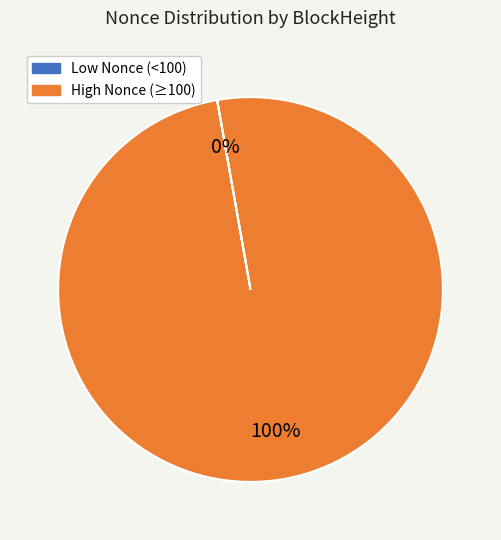

Is there any slice that represents more than half of the pie?

Yes